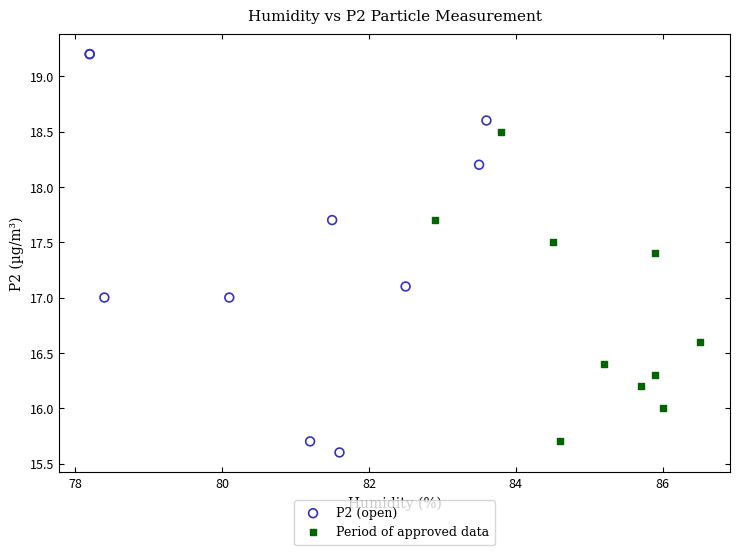

Which series has the largest Y range (max minus min)?

P2 (open)